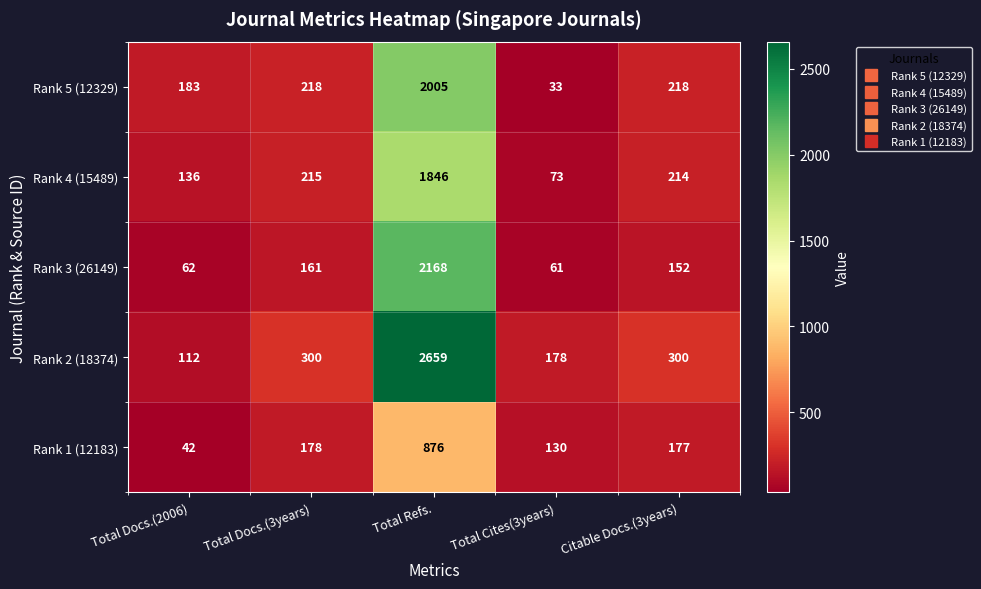

Rank the series at Citable Docs.(3years) from highest to lowest value.

Rank 2 (18374), Rank 5 (12329), Rank 4 (15489), Rank 1 (12183), Rank 3 (26149)